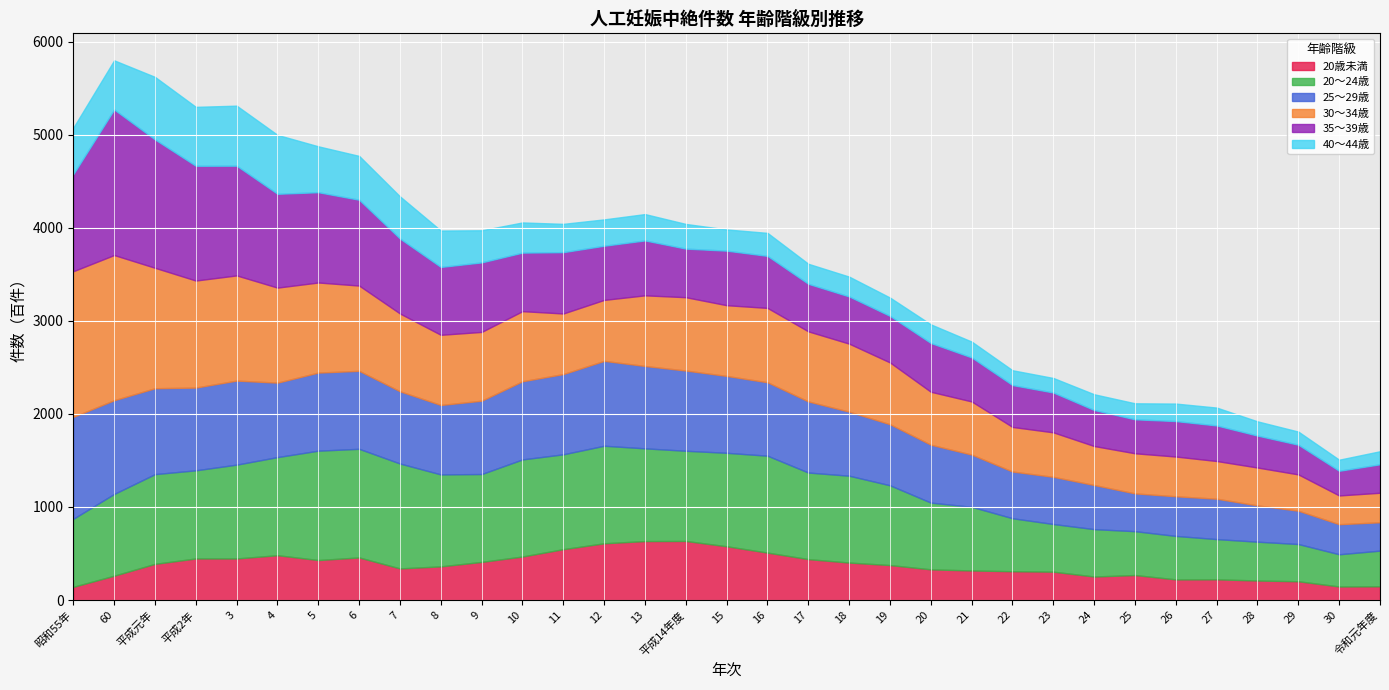

Is it true that 30～34歳 equals 317 at 令和元年度?

True